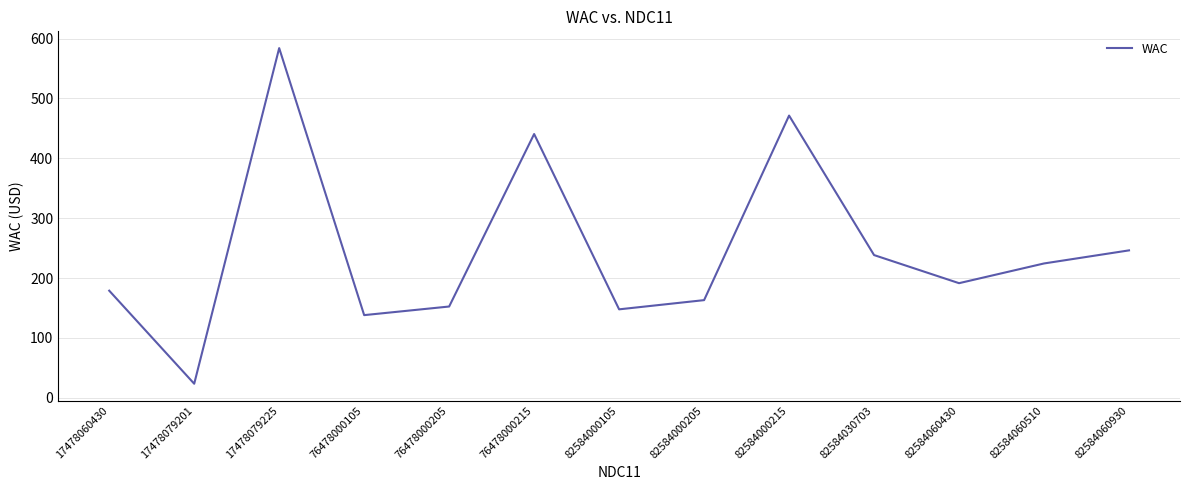

What is the sum of the values at 17478060430 and 82584000105?

326.5